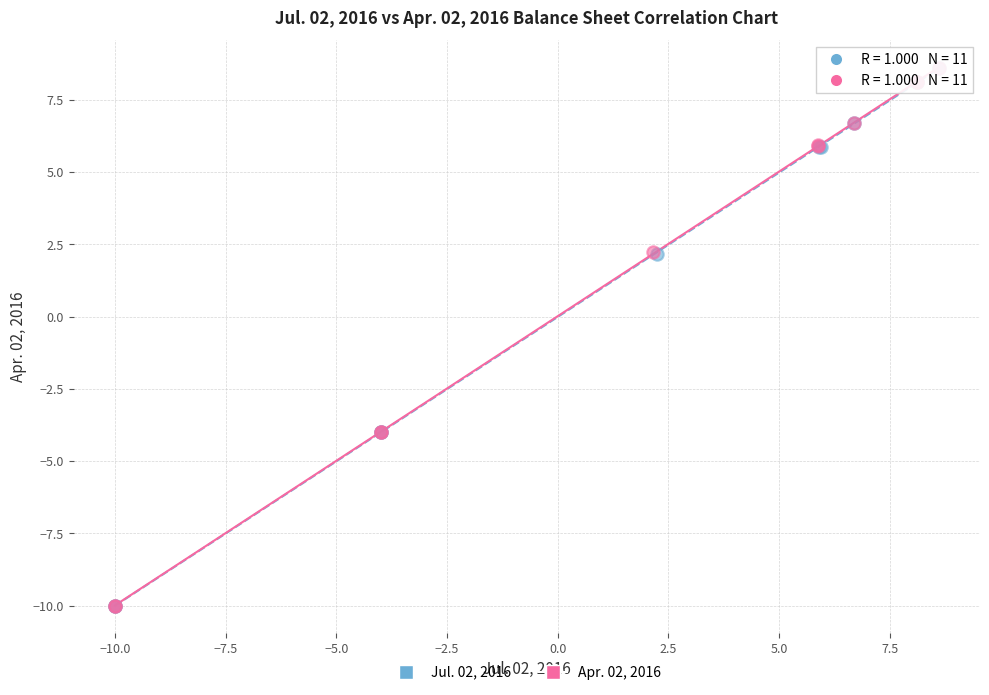

What are all the series names shown in the legend?

Jul. 02, 2016, Apr. 02, 2016